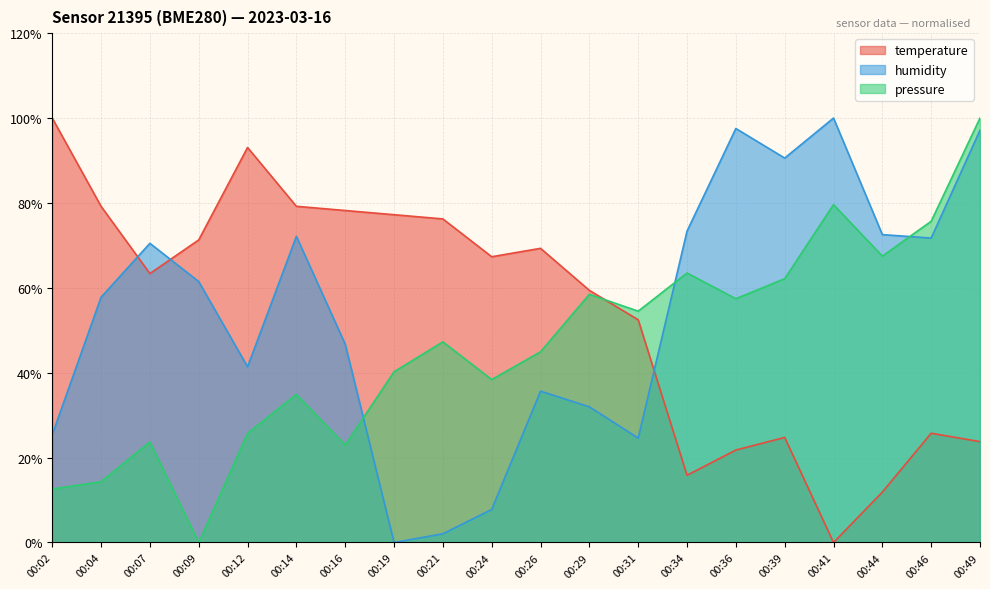

At which label is temperature closest to 50?

00:31